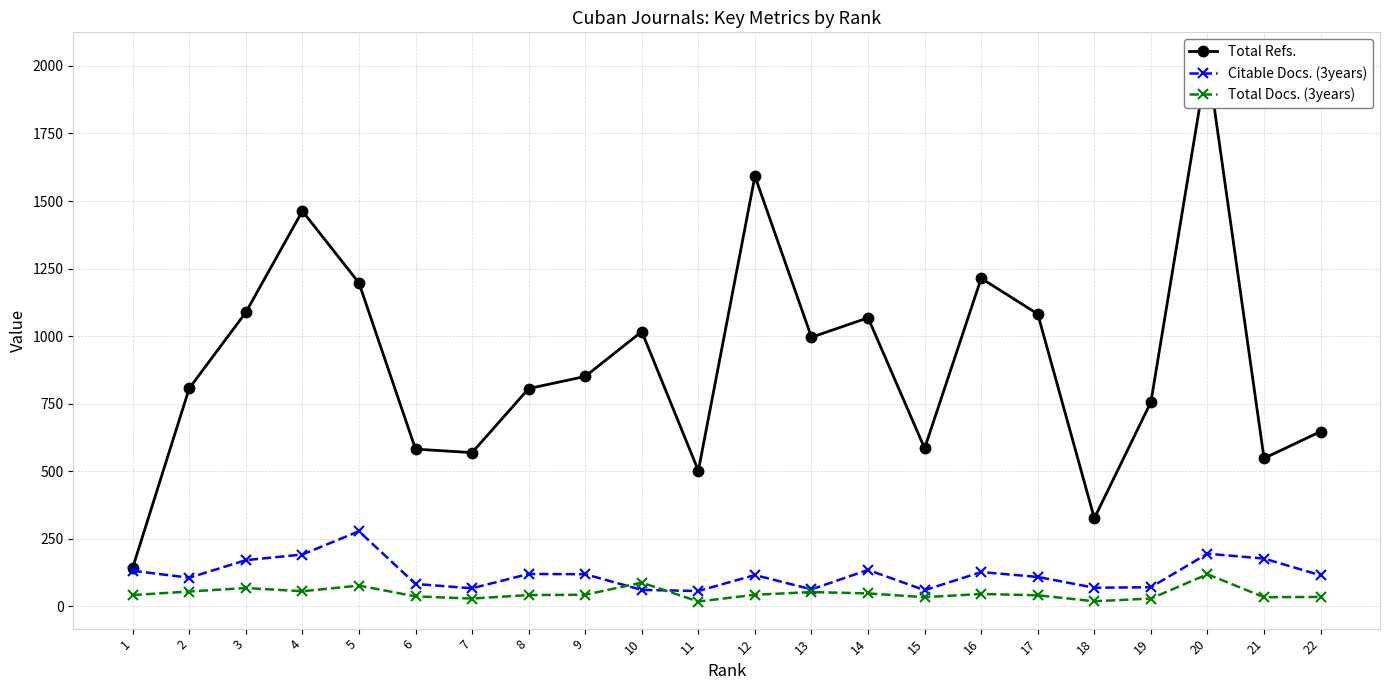

What is the sum of all Total Refs. values?

19863